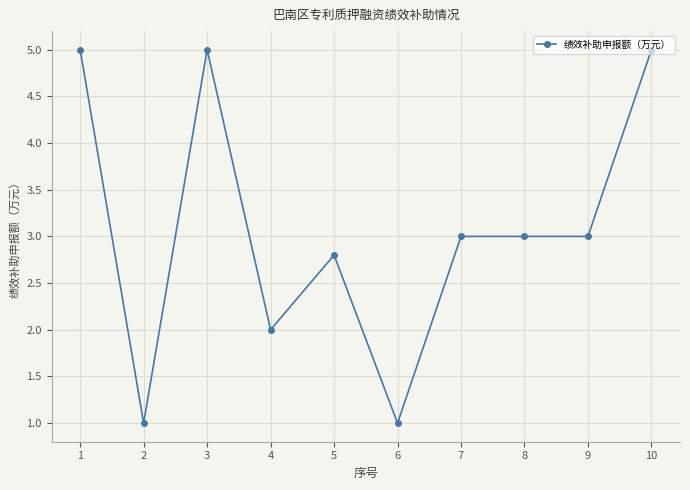

What is the smallest value displayed?

1.0